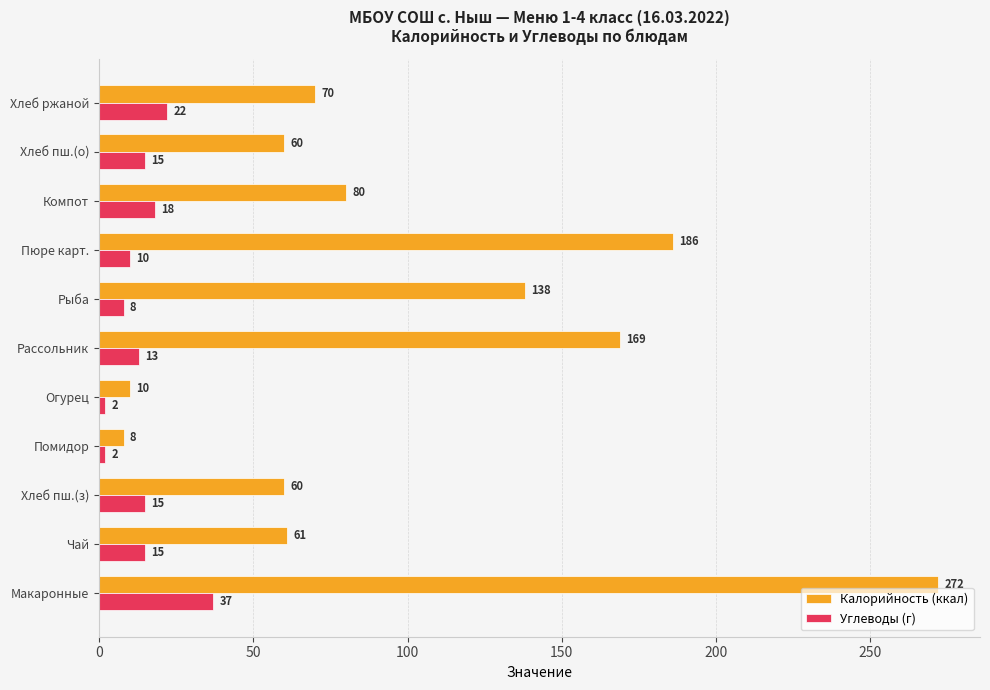

What is the difference between the maximum and second lowest values in the Углеводы (г) series?

35